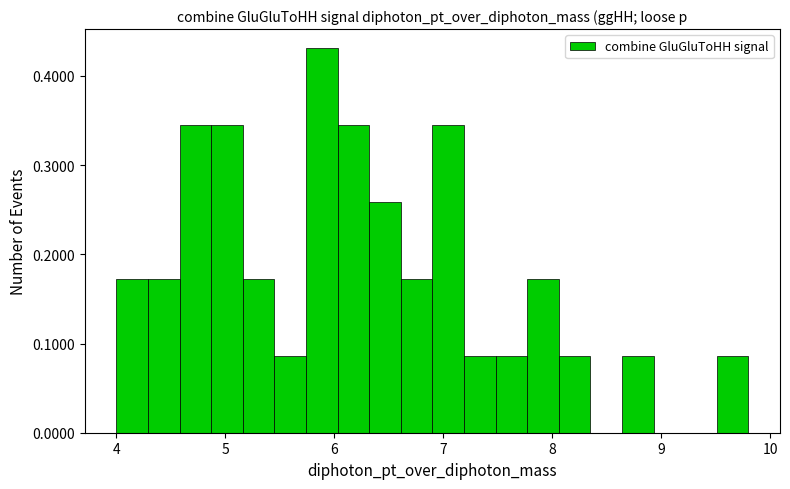

Around what value on the x-axis is the tallest bar? Give the approximate position of its centre, as read against the axis.

5.9